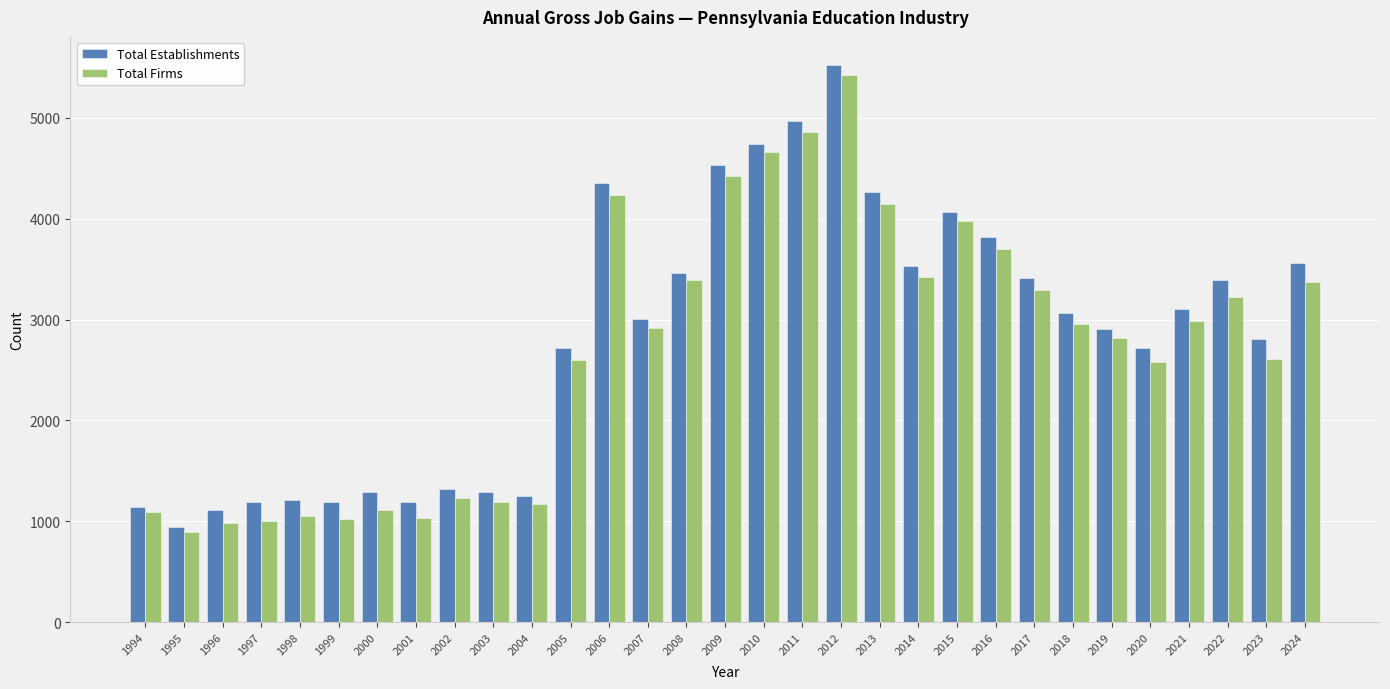

Where does the Total Firms series first go above 2916?

2006